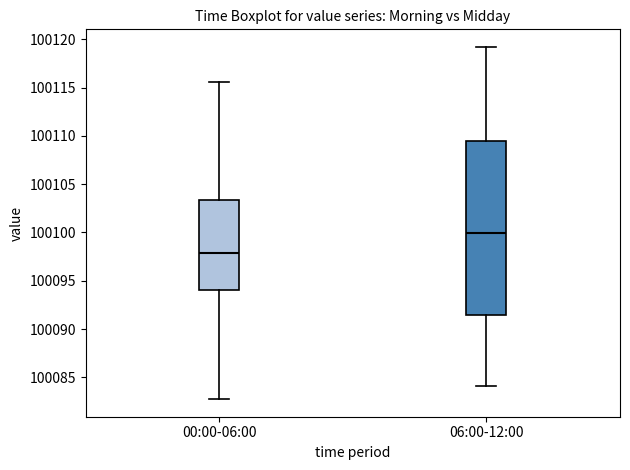

Reading left to right, transcribe this box plot: for each box, give where its median line is, the range the box spans, and where its two whiskers end, as read against the y-axis. The values are not printed on the chart, so give them approximately, as read against the axis.

00:00-06:00: median 100098.0, box 100094.0 to 100103.5, whiskers 100083.0 to 100115.5
06:00-12:00: median 100100.0, box 100091.5 to 100109.5, whiskers 100084.0 to 100119.0